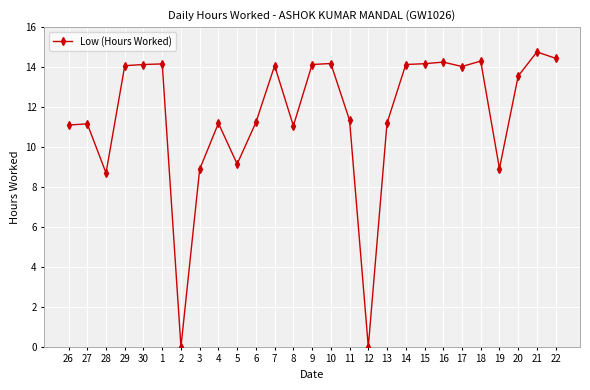

At which category does the data reach its first local valley?

28